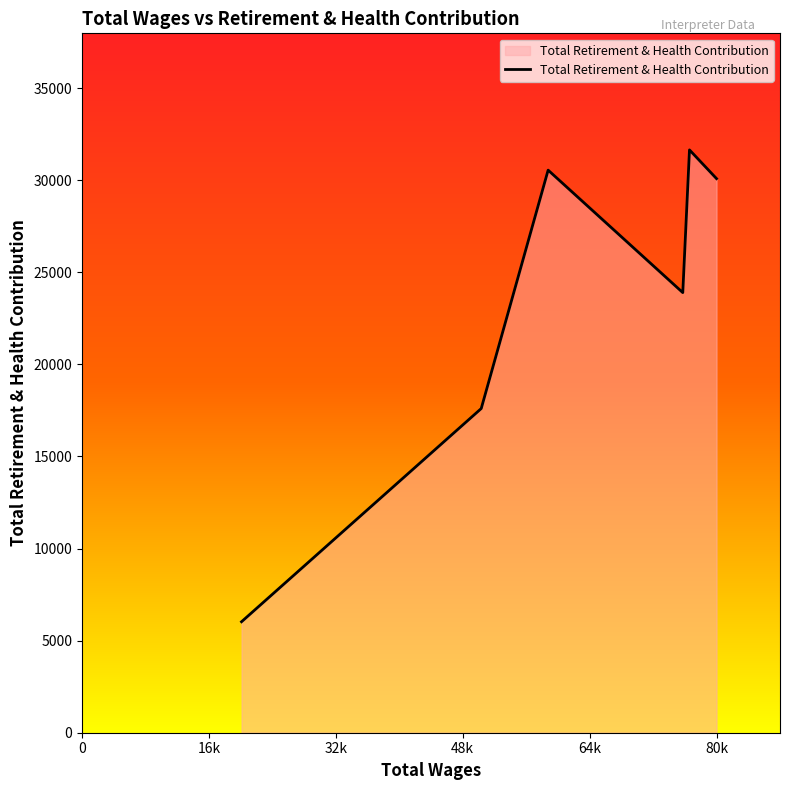

What is the sum of all values?

139790